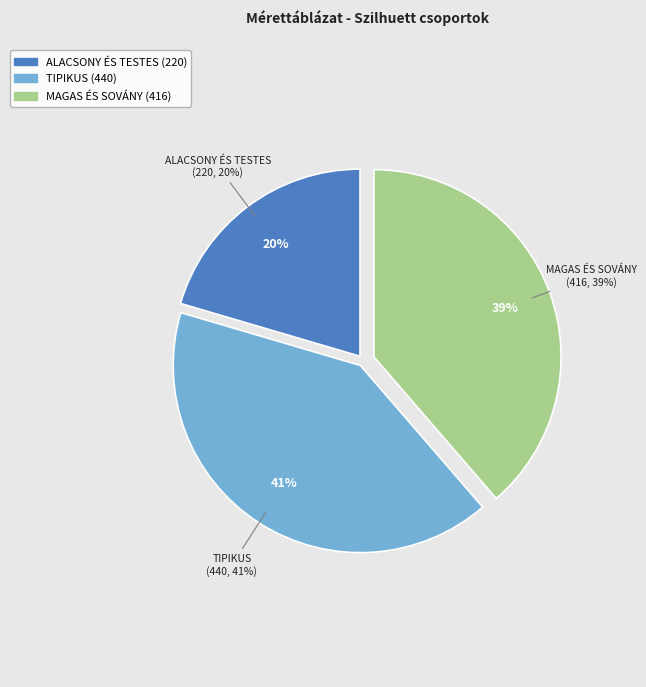

True or false: TIPIKUS 58 accounts for 20% of the total.

False